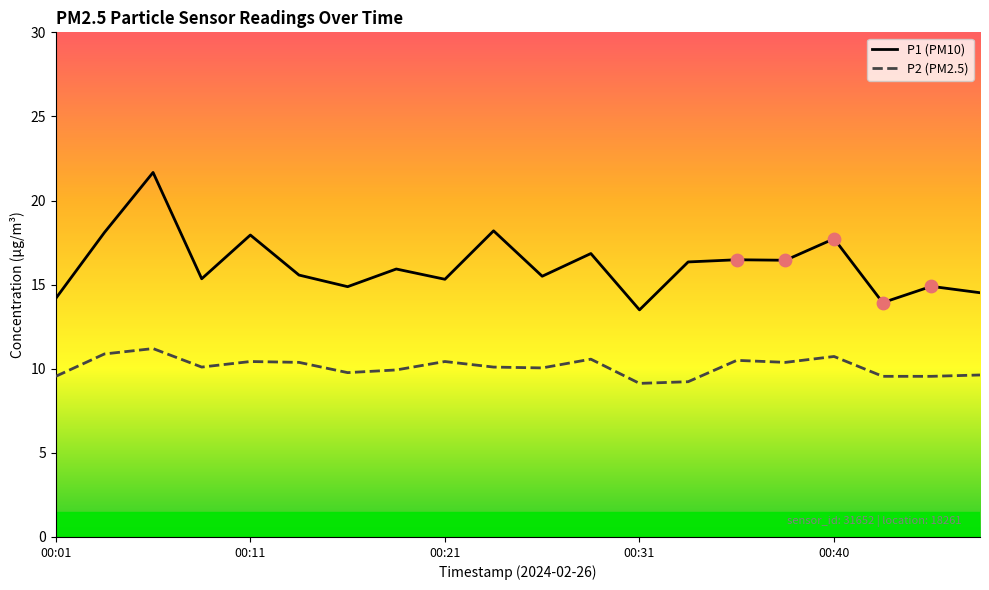

Is the value of P2 (PM2.5) at 7 greater than the value of P1 (PM10) at 17?

No